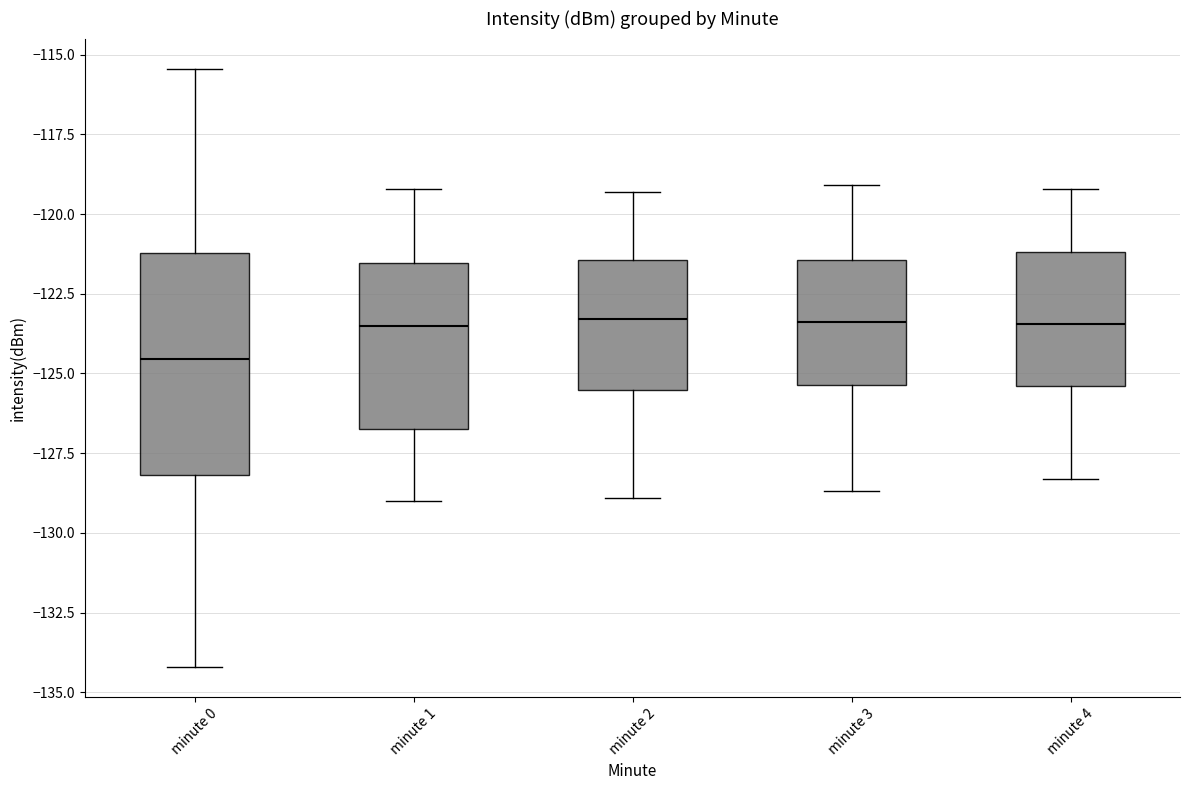

Where does the lower whisker of the box for minute 2 end on the y-axis? The values are not printed on the chart, so give them approximately, as read against the axis.

-129.0